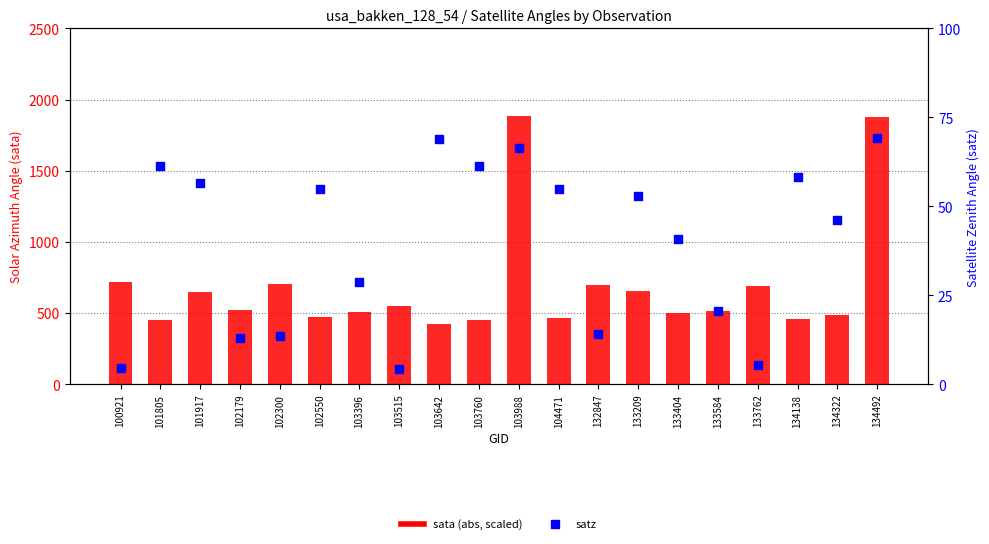

Which series has the largest total across all categories?

sata (abs, scaled)